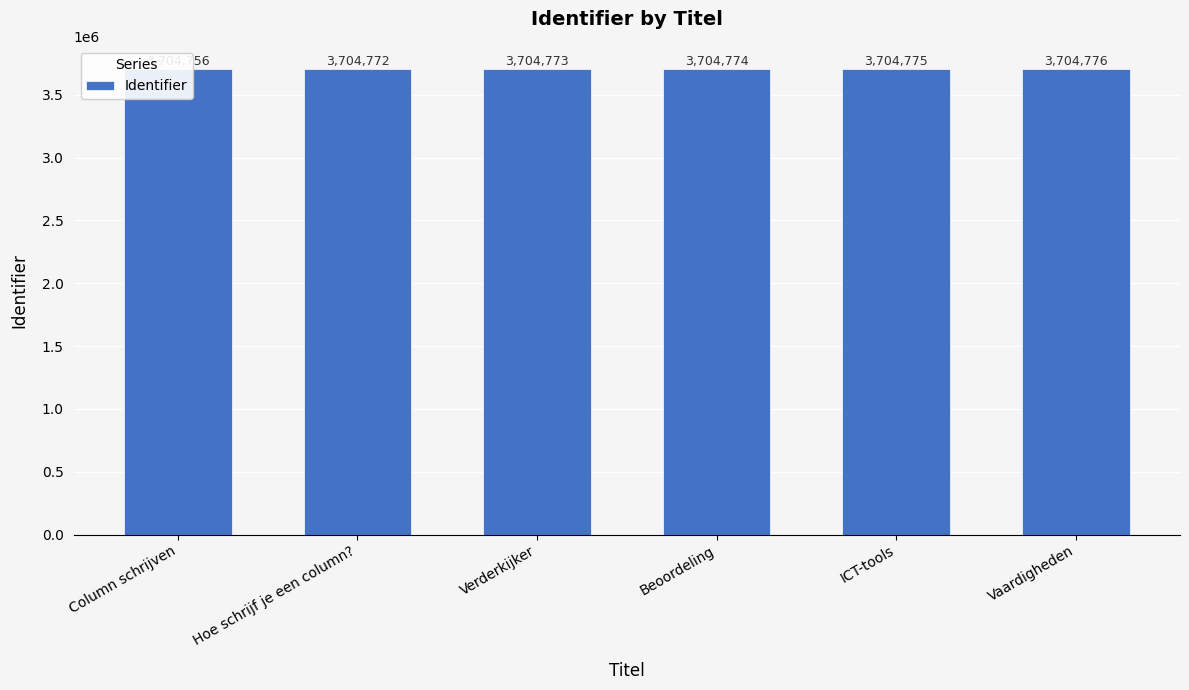

What is the sum of all values?

22228626